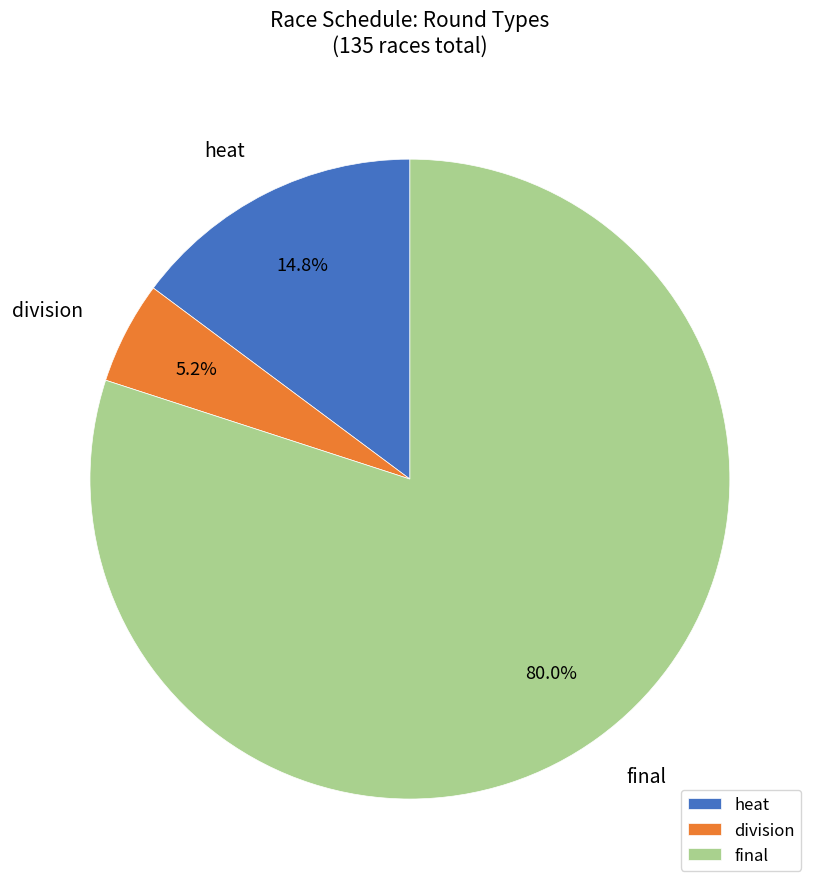

Which category has the biggest portion of the pie?

final